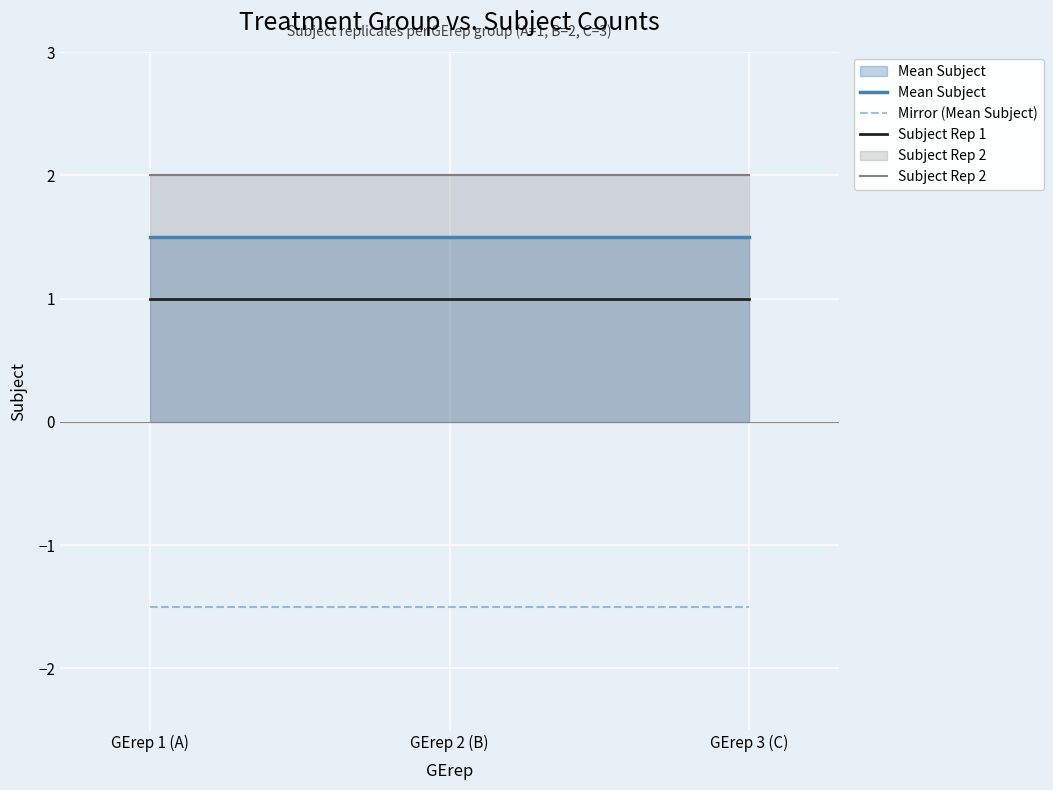

Which series has the largest range (max minus min)?

Mean Subject